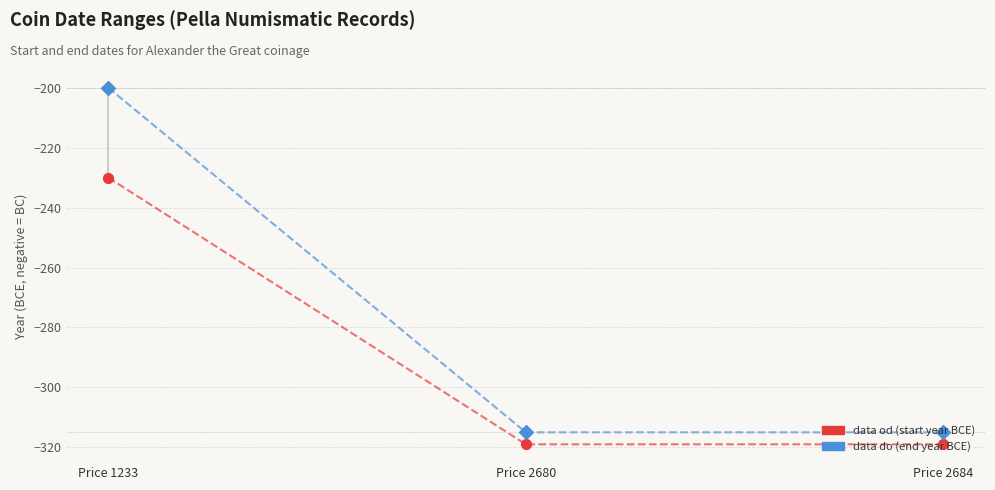

At how many categories does at least one series exceed -240?

1